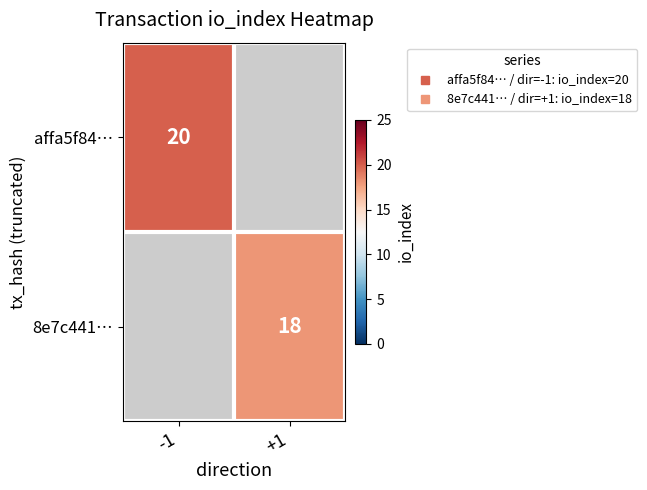

Is the value of affa5f84… at +1 greater than the value of 8e7c441… at +1?

No